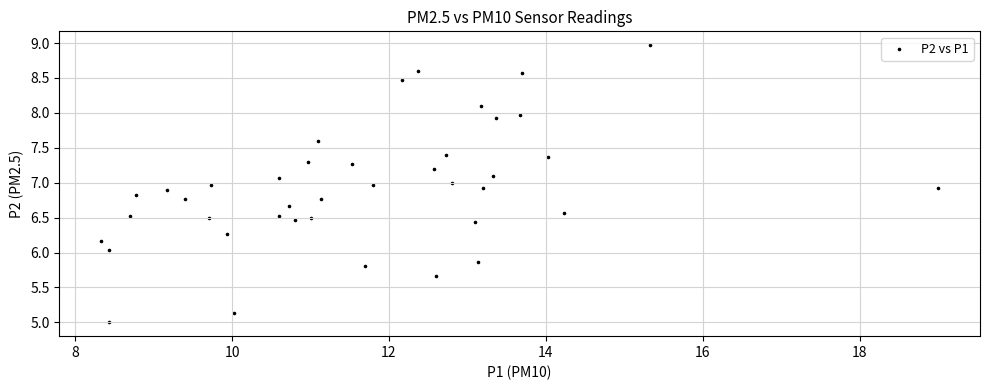

What is the range of Y values (max minus min)?

4.0